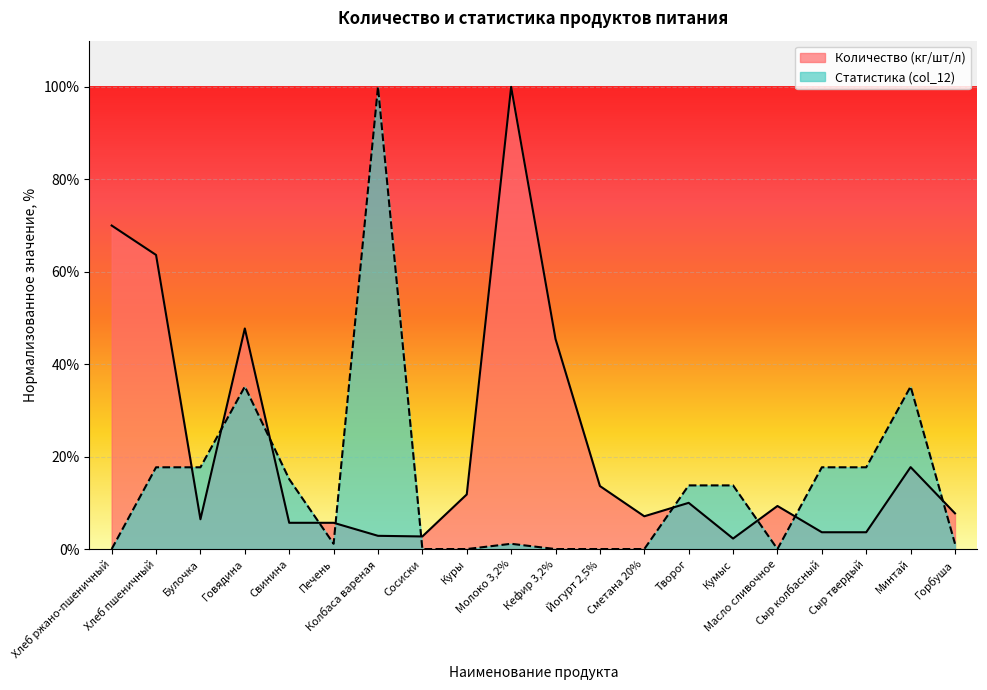

What position from the left is Кефир 3,2%?

11